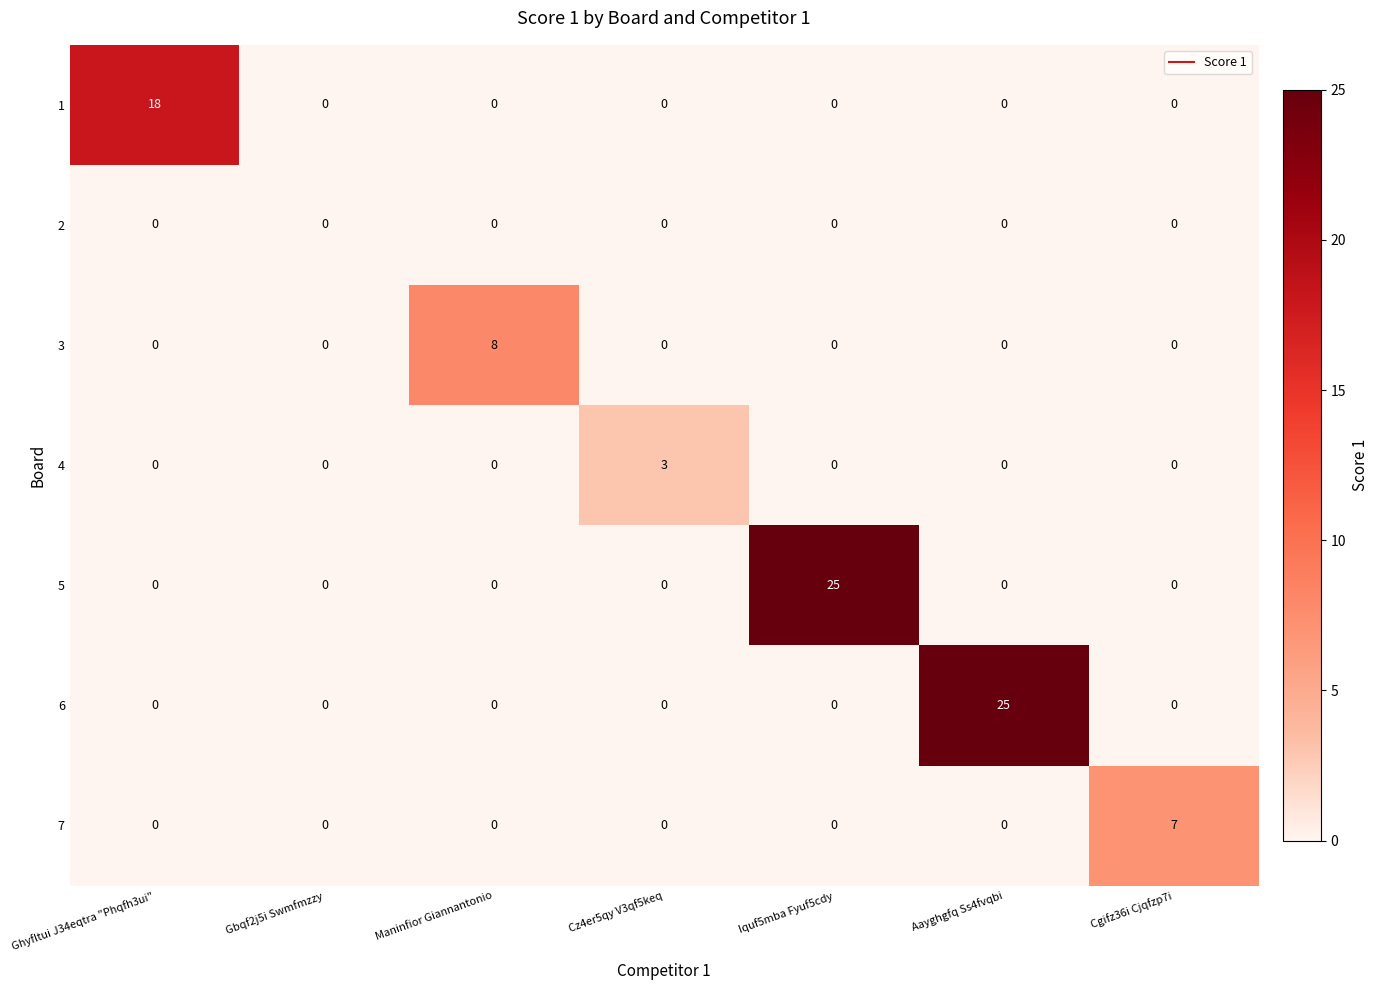

Is it true that 4 equals -2 at Gbqf2j5i Swmfmzzy?

False